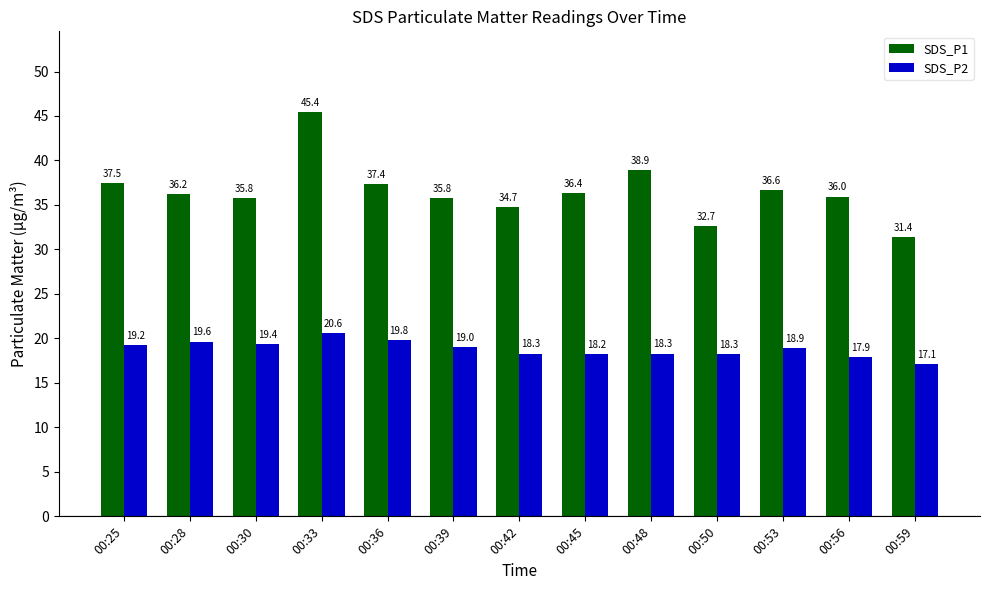

Does the chart contain any negative values?

No